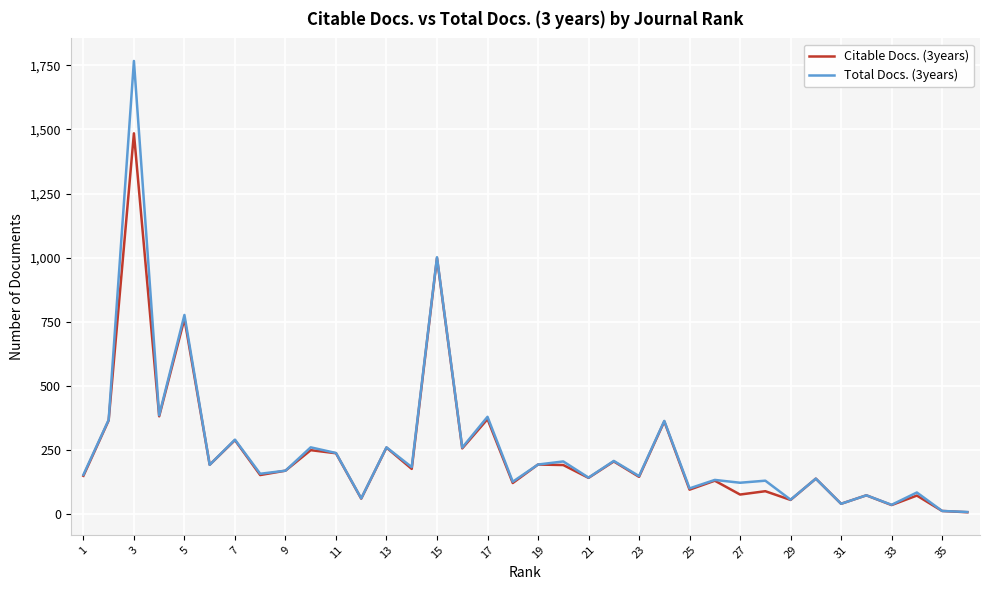

Rank the series by their maximum value, from highest to lowest.

Total Docs. (3years), Citable Docs. (3years)